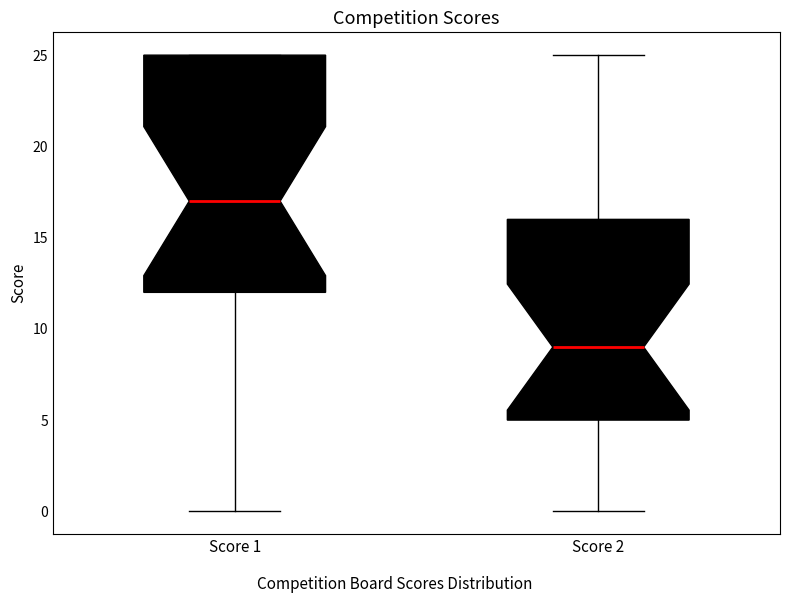

Reading left to right, transcribe this box plot: for each box, give where its median line is, the range the box spans, and where its two whiskers end, as read against the y-axis. The values are not printed on the chart, so give them approximately, as read against the axis.

Score 1: median 17, box 12 to 25, whiskers 0 to 25
Score 2: median 9, box 5 to 16, whiskers 0 to 25